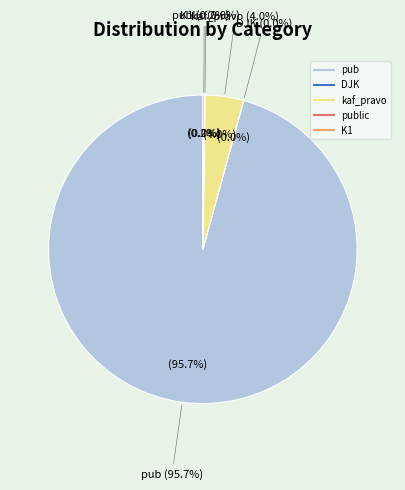

Combined, what portion of the pie is kaf_pravo and pub?

99.7%